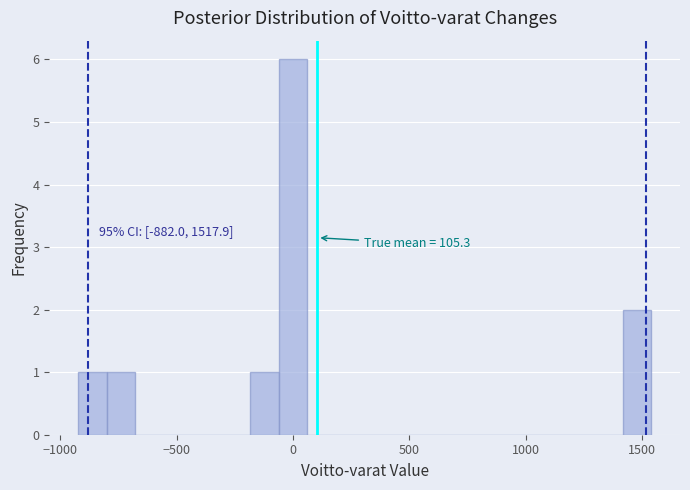

Around what value on the x-axis is the tallest bar? Give the approximate position of its centre, as read against the axis.

0